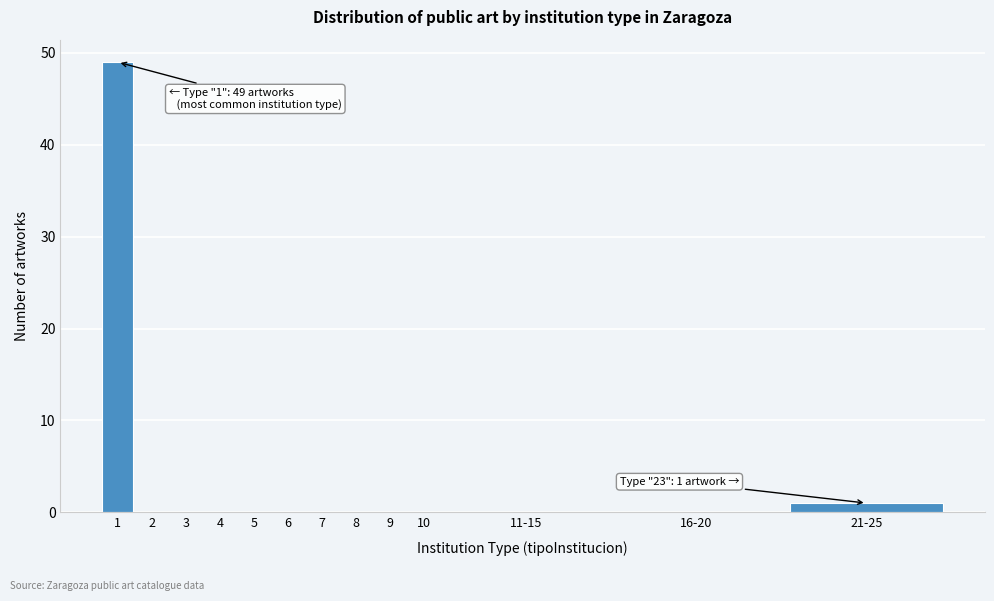

Reading right to left, what are all the values shown in this chart?

21-25=1	16-20=0	11-15=0	10=0	9=0	8=0	7=0	6=0	5=0	4=0	3=0	2=0	1=49